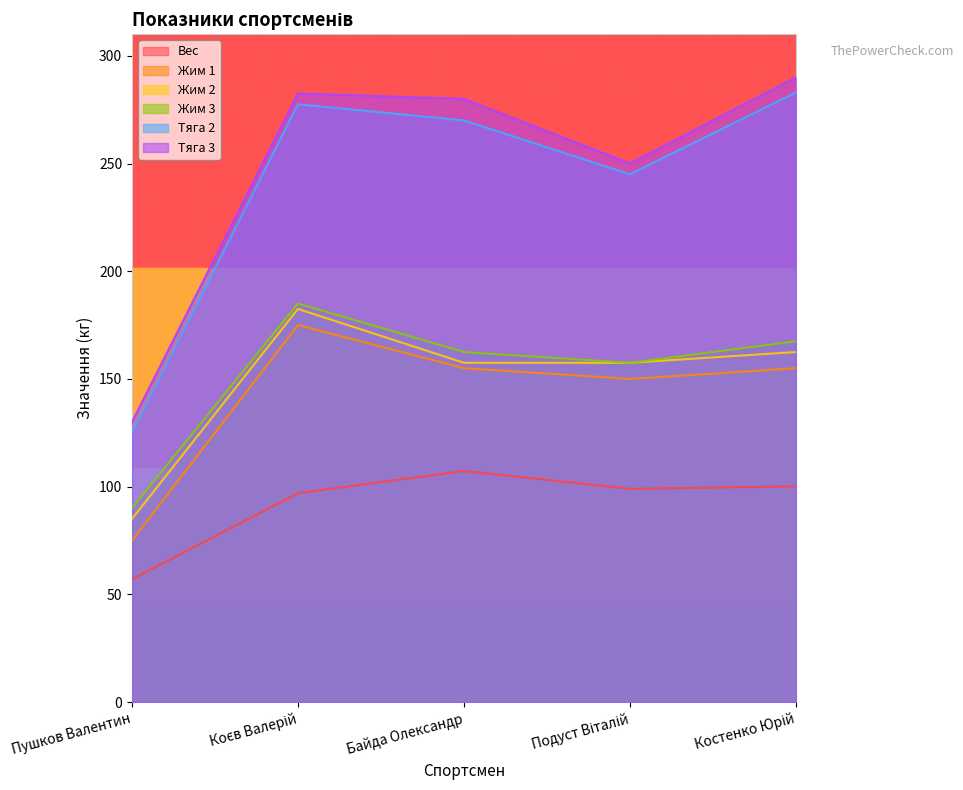

What is the sum of the Жим 2 values at Коєв Валерій and Костенко Юрій?

345.0